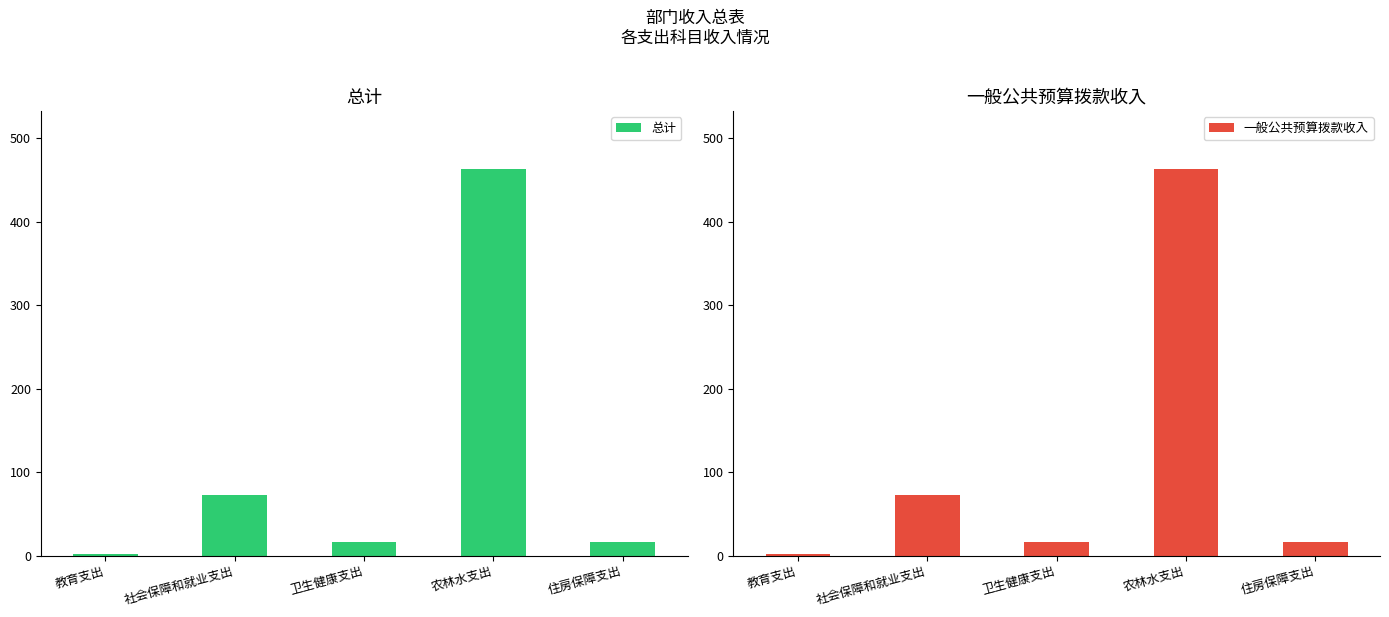

Where does the 一般公共预算拨款收入 series first go above 16?

社会保障和就业支出